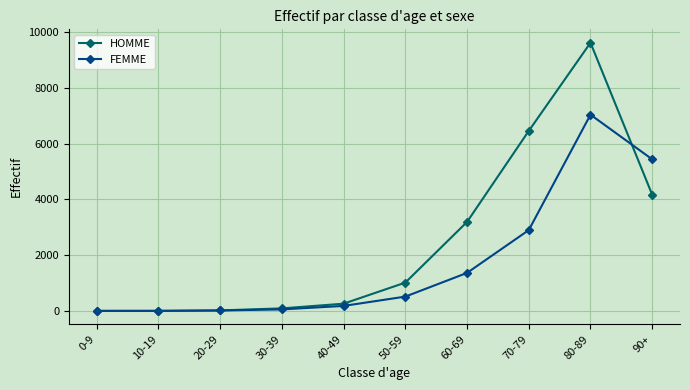

Rank the series at 60-69 from highest to lowest value.

HOMME, FEMME